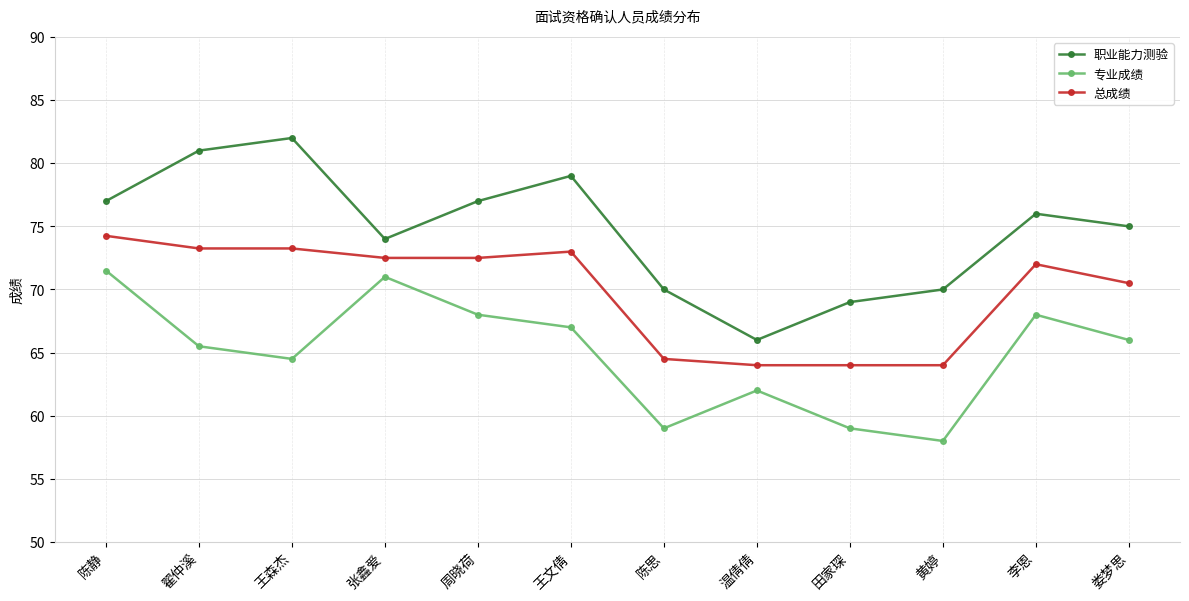

How many interior local peaks does the 职业能力测验 series have?

3